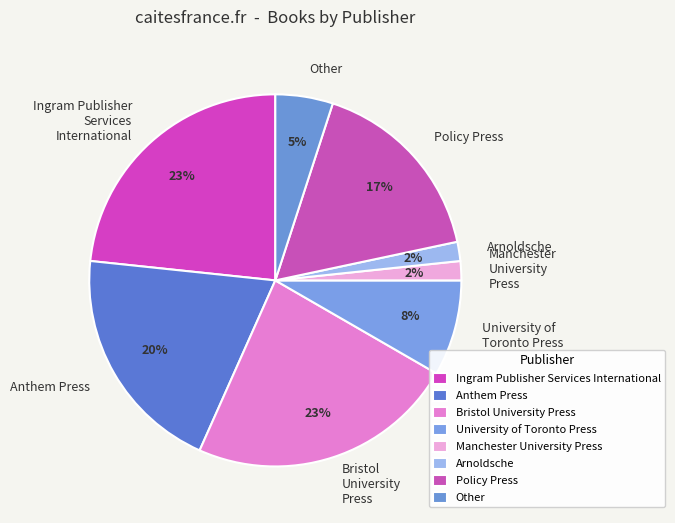

Is it true that Ingram Publisher Services International is 35% of the pie?

False